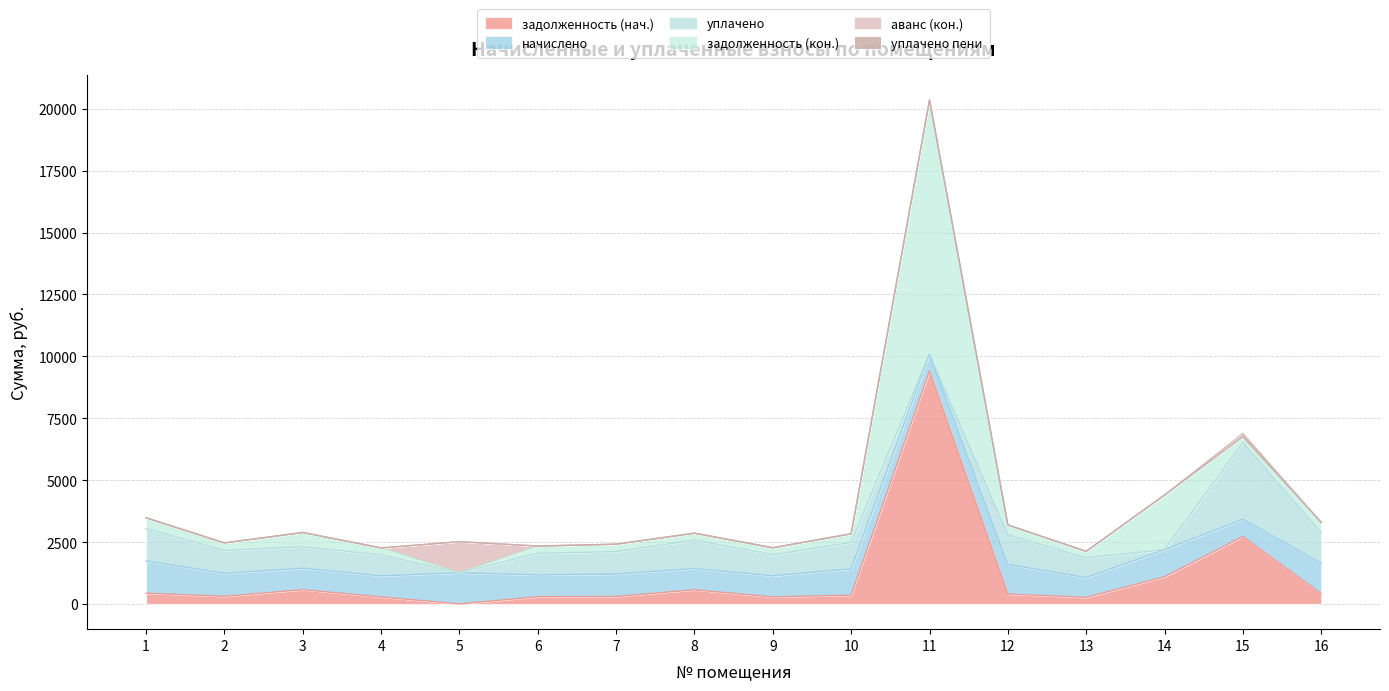

True or false: задолженность (кон.) and уплачено пени cross at least once.

False